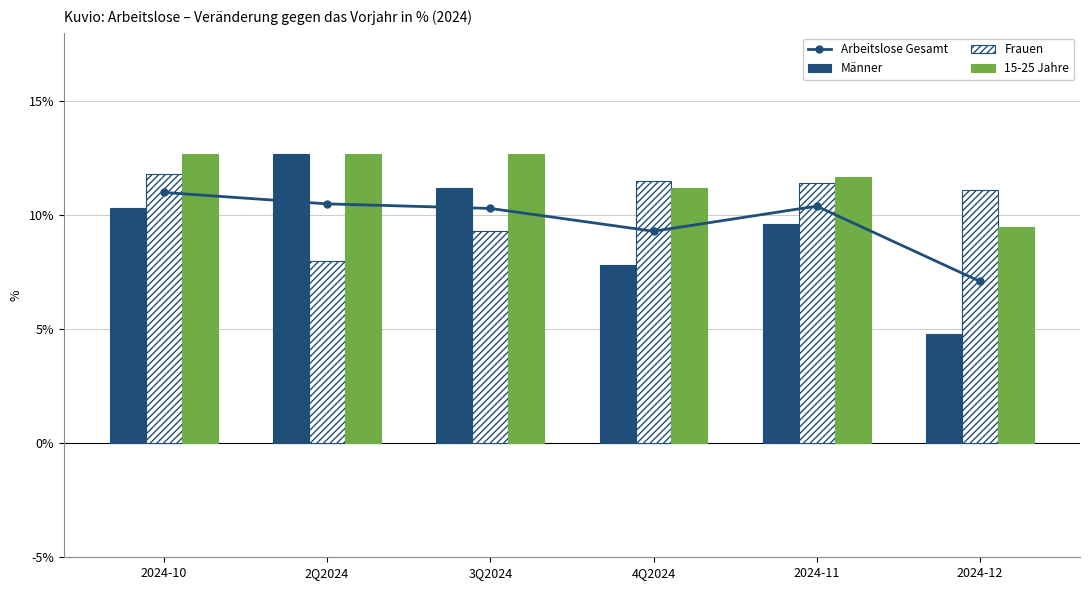

Reading right to left, transcribe all the data shown in this chart.

Arbeitslose Gesamt: 7.1	10.4	9.3	10.3	10.5	11.0
Männer: 4.8	9.6	7.8	11.2	12.7	10.3
Frauen: 11.1	11.4	11.5	9.3	8.0	11.8
15-25 Jahre: 9.5	11.7	11.2	12.7	12.7	12.7